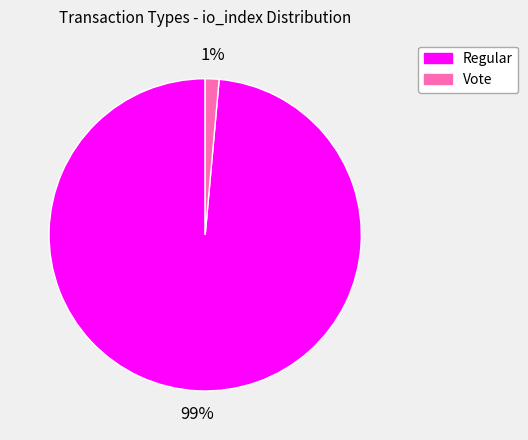

Is the sum of Vote and Regular greater than half?

Yes